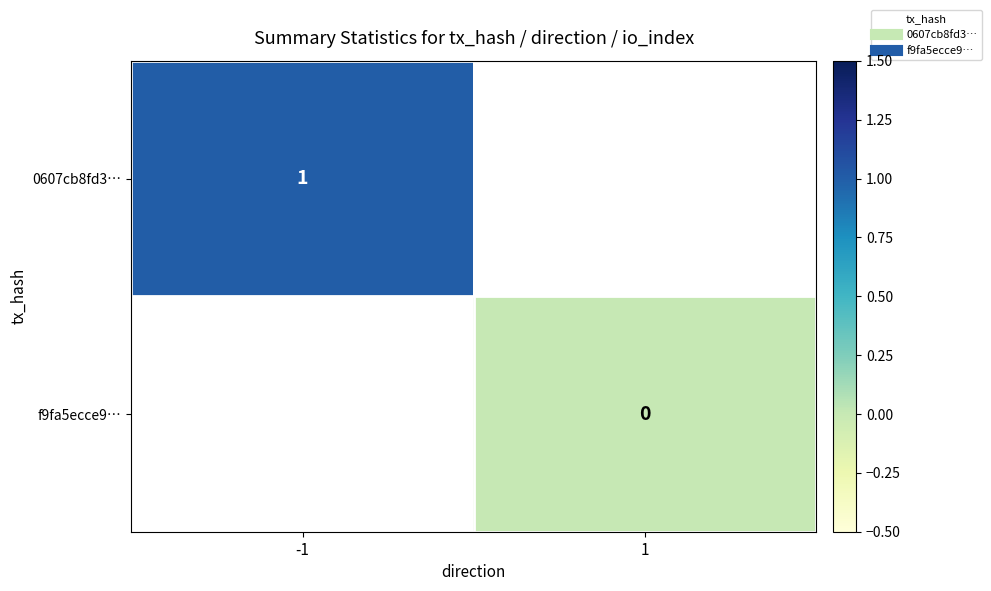

Which label corresponds to the smallest value in the chart?

1